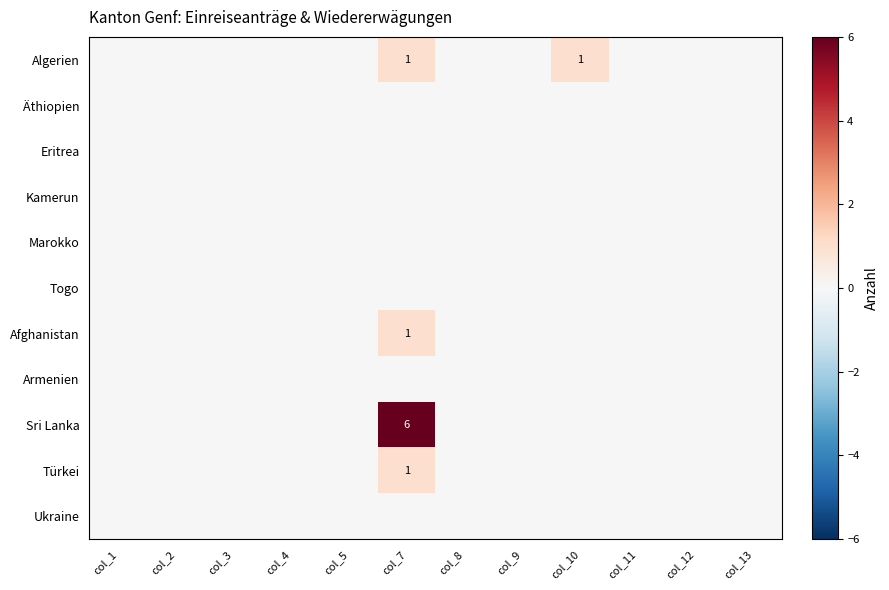

How many data points in Afghanistan are above 0?

1